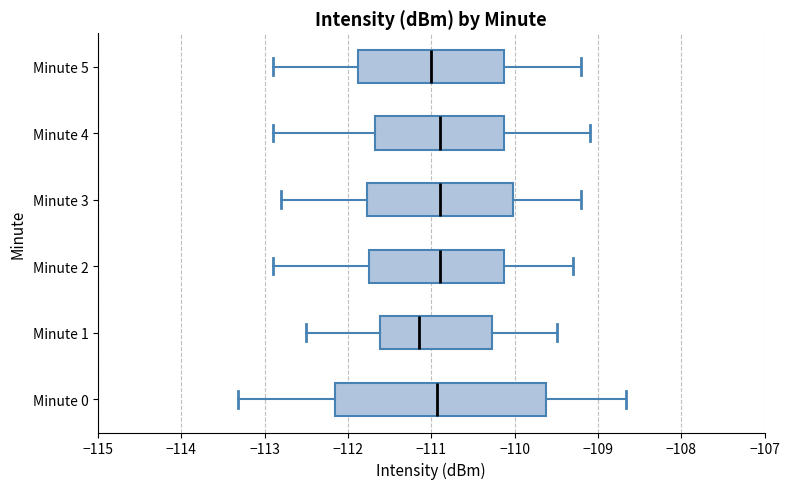

Where is the right edge of the box for Minute 4 on the x-axis? The values are not printed on the chart, so give them approximately, as read against the axis.

-110.1